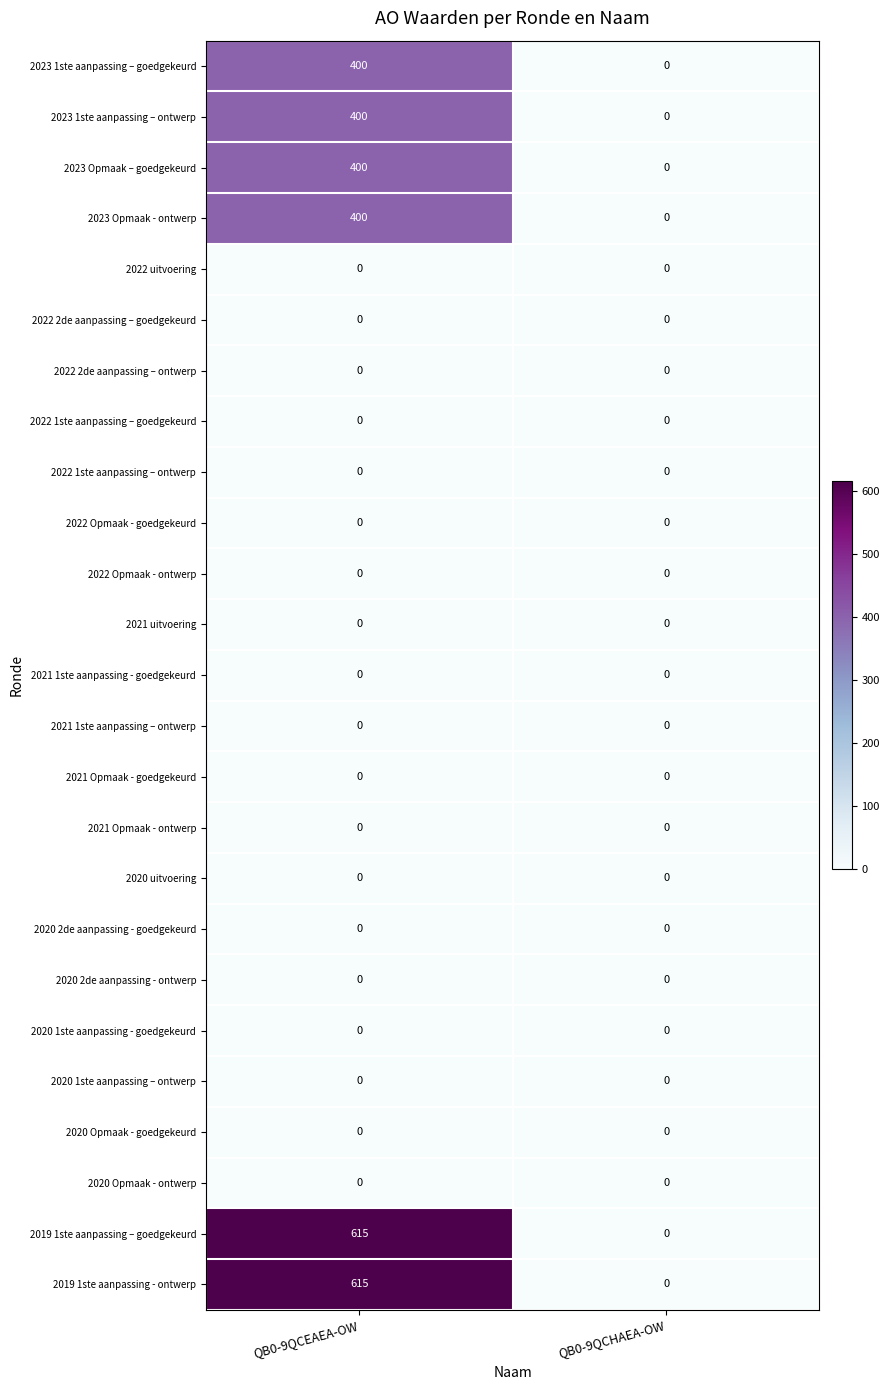

The 2023 1ste aanpassing – goedgekeurd series shows 0 at QB0-9QCHAEA-OW. True or false?

True